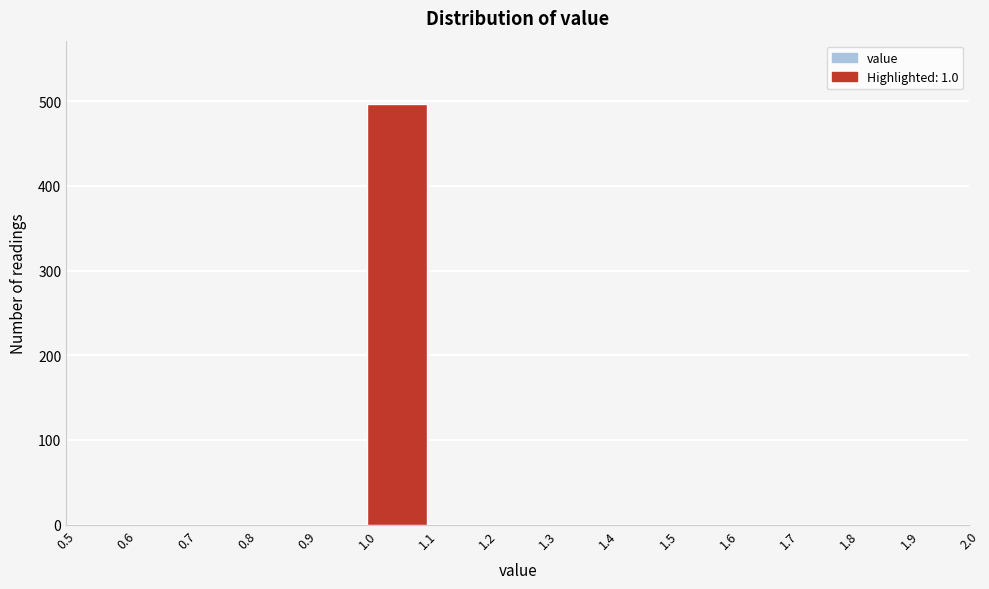

What is the height of the bar covering 1.0 to 1.1 on the x-axis? The values are not printed on the chart, so give them approximately, as read against the axis.

500